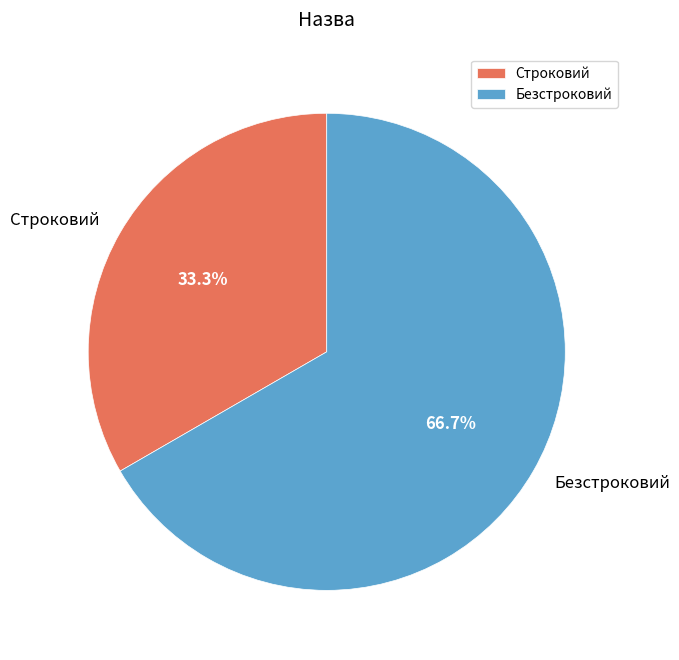

Count the number of slices in the pie.

2